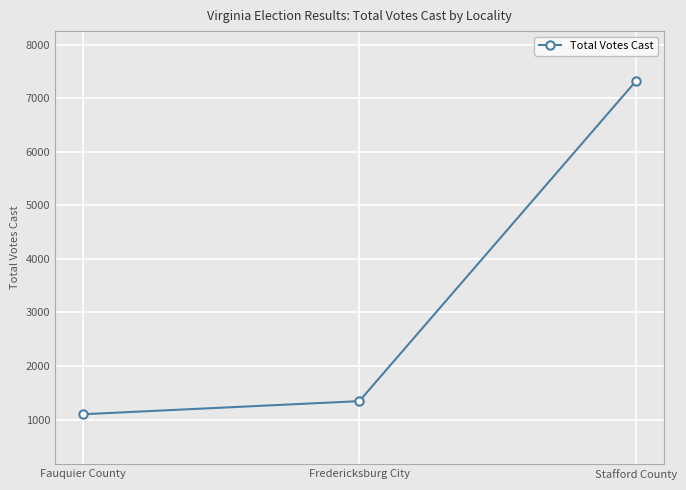

What is the label of the 1st point from the right?

Stafford County